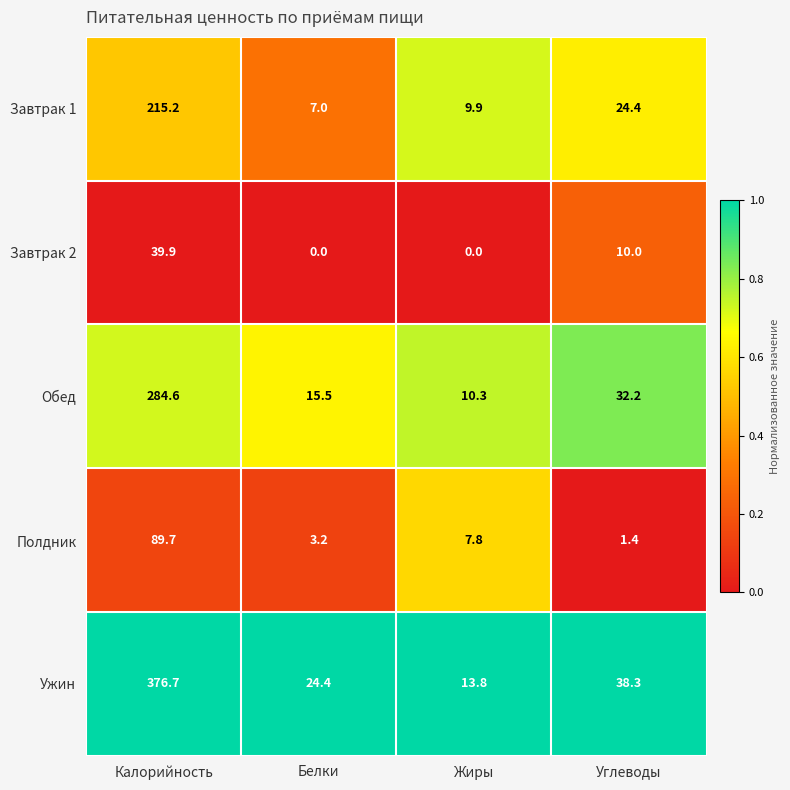

Which category has the highest value in the Завтрак 2 series?

Калорийность